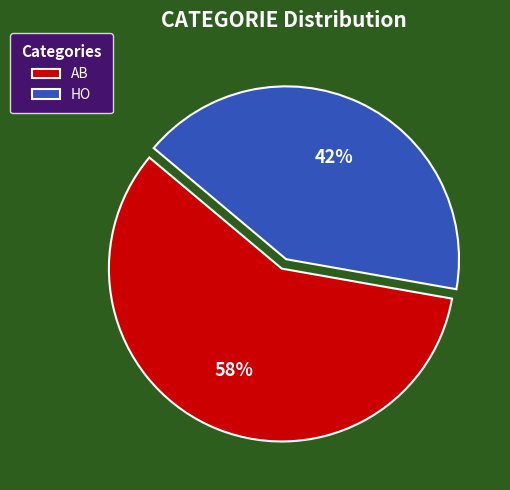

To the nearest percent, what portion does HO represent?

42%